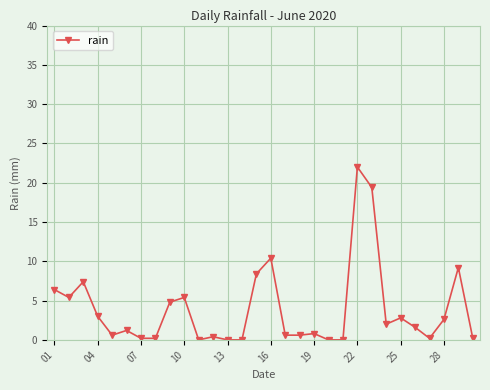

What is the maximum value shown in the chart?

22.0